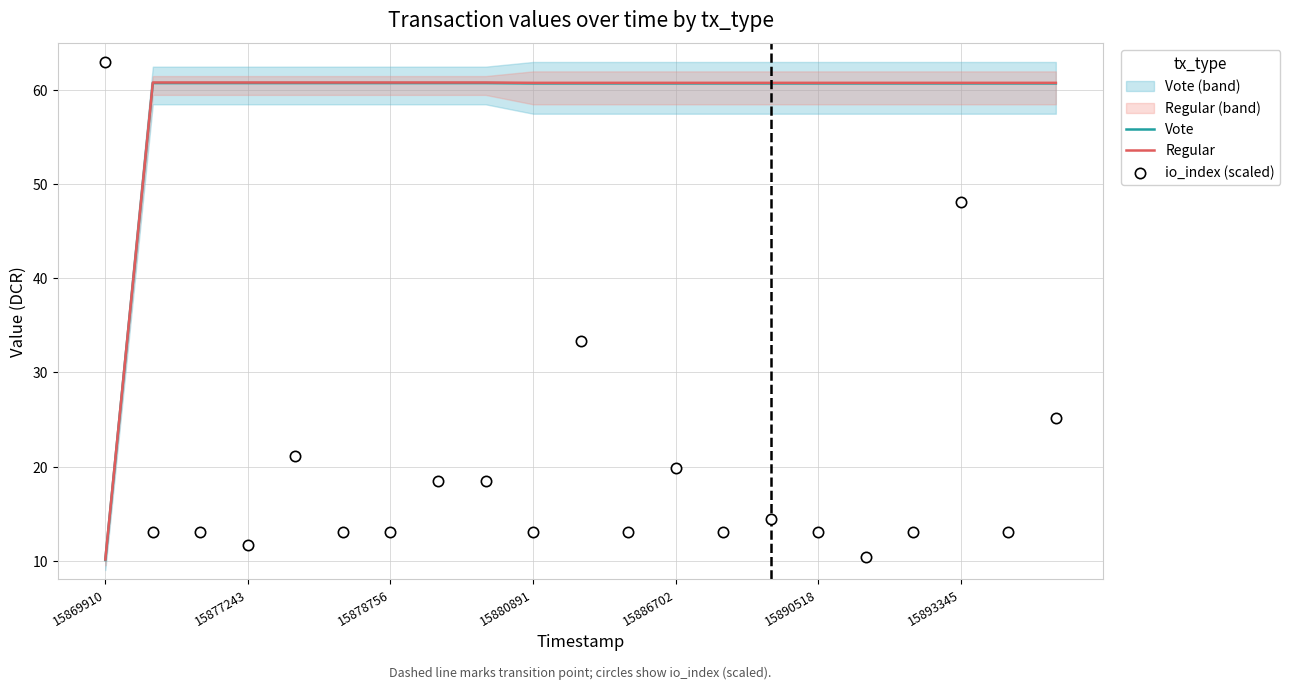

What are all the series names shown in the legend?

Vote, Regular, io_index (scaled)